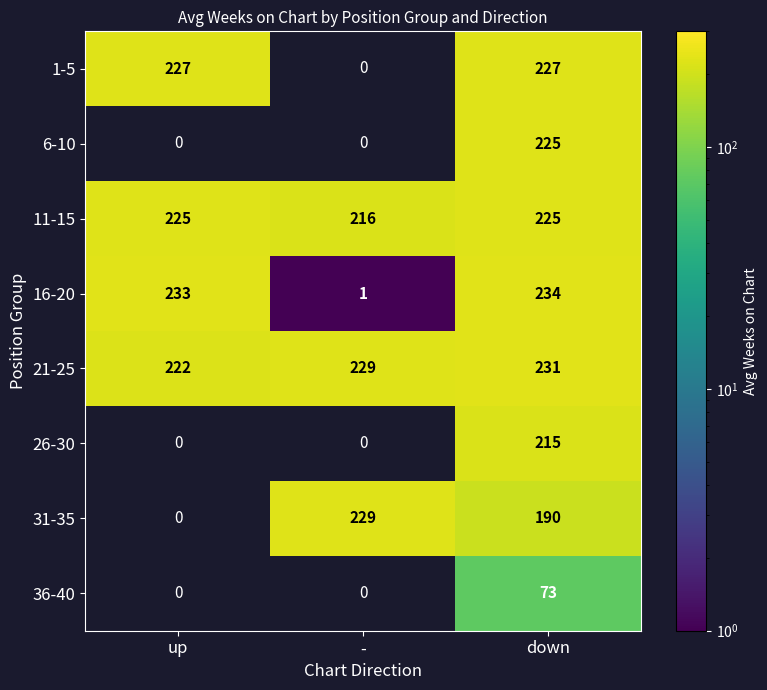

What is the difference between the maximum and minimum values in the 11-15 series?

9